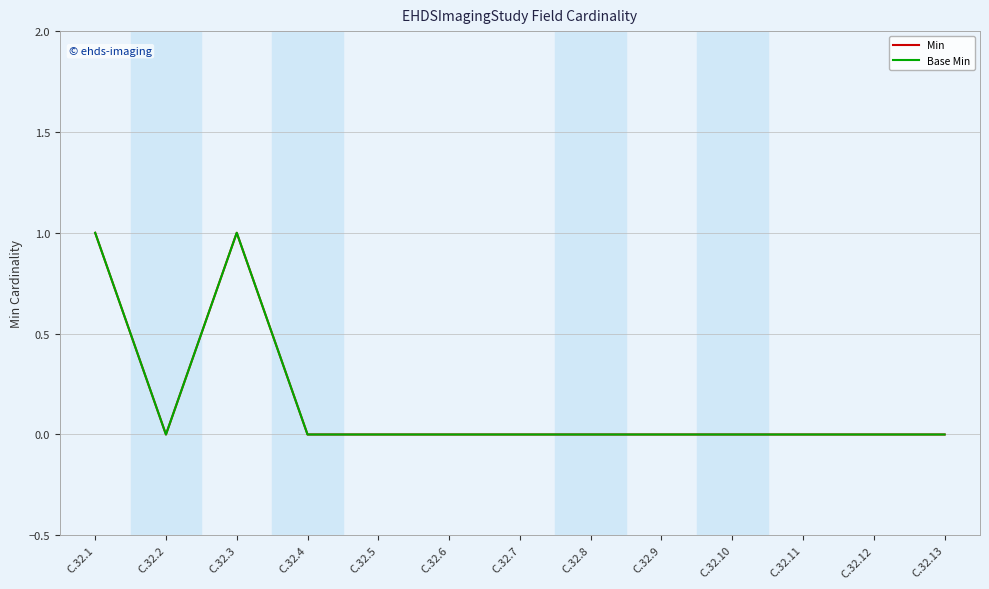

Does the chart display data point markers on the line(s)?

No